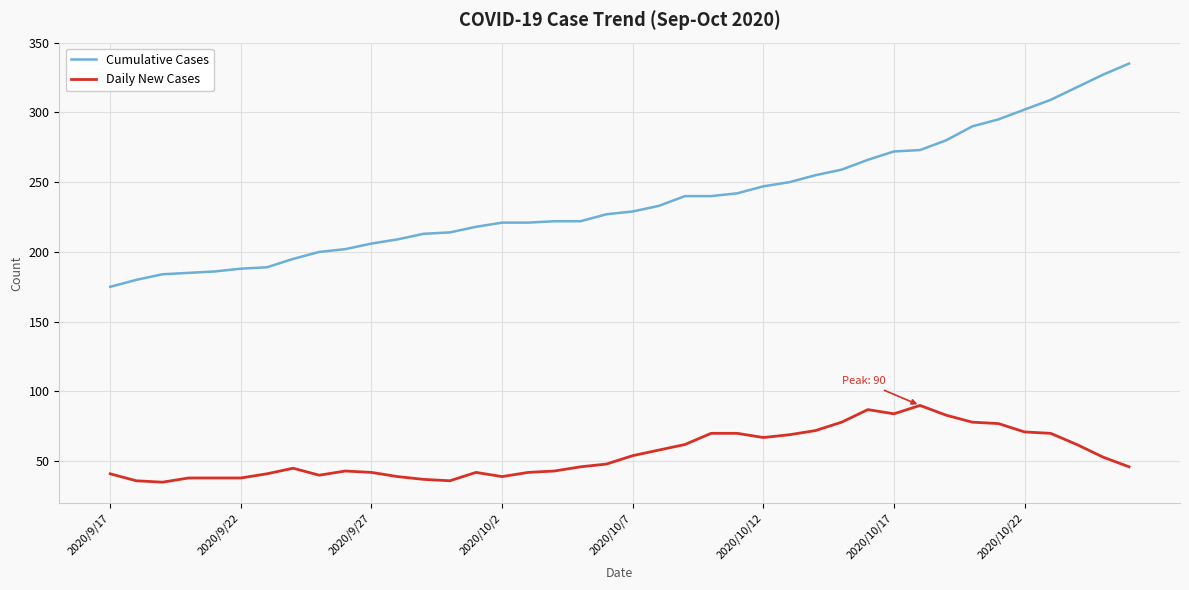

What is the minimum value for Daily New Cases?

35